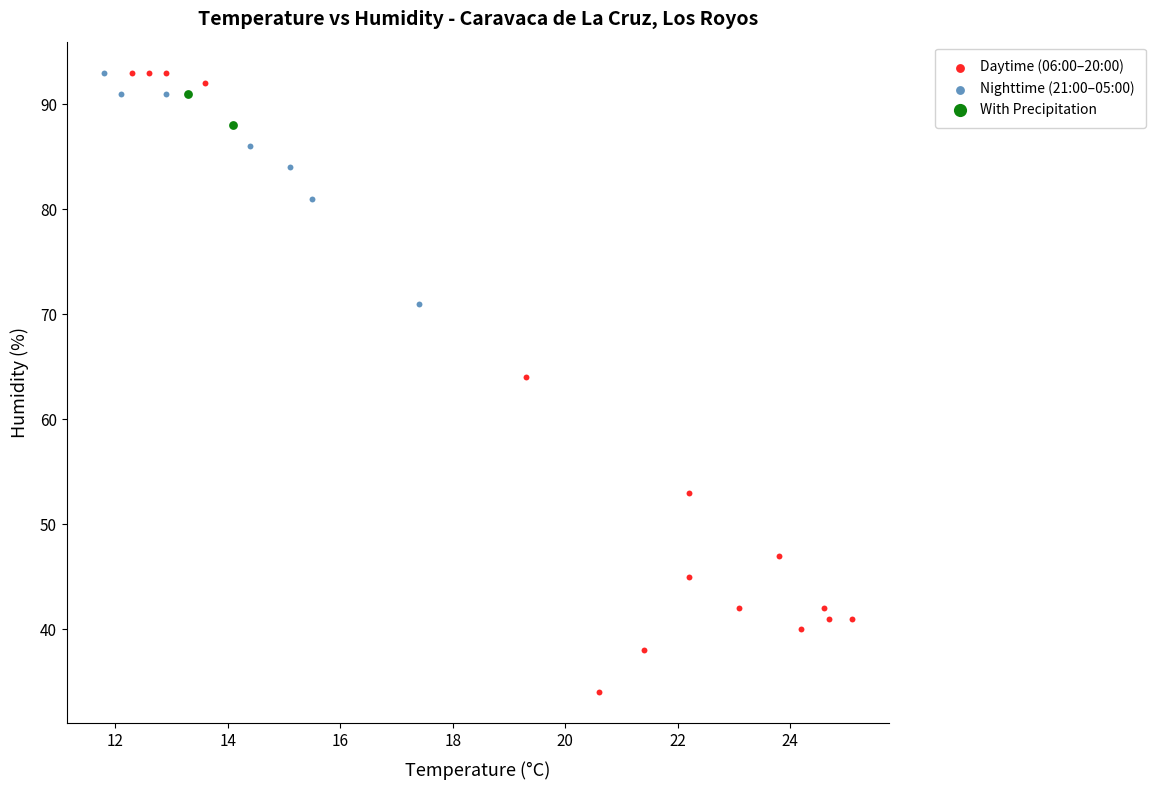

What are all the series names shown in the legend?

Daytime (06:00–20:00), Nighttime (21:00–05:00), With Precipitation